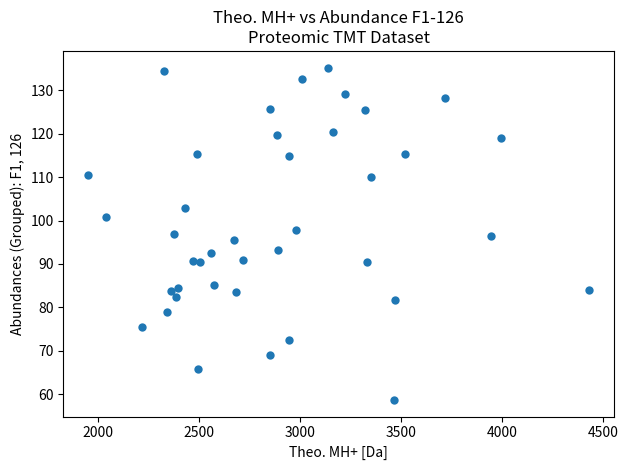

What is the range of X values (max minus min)?

2478.3